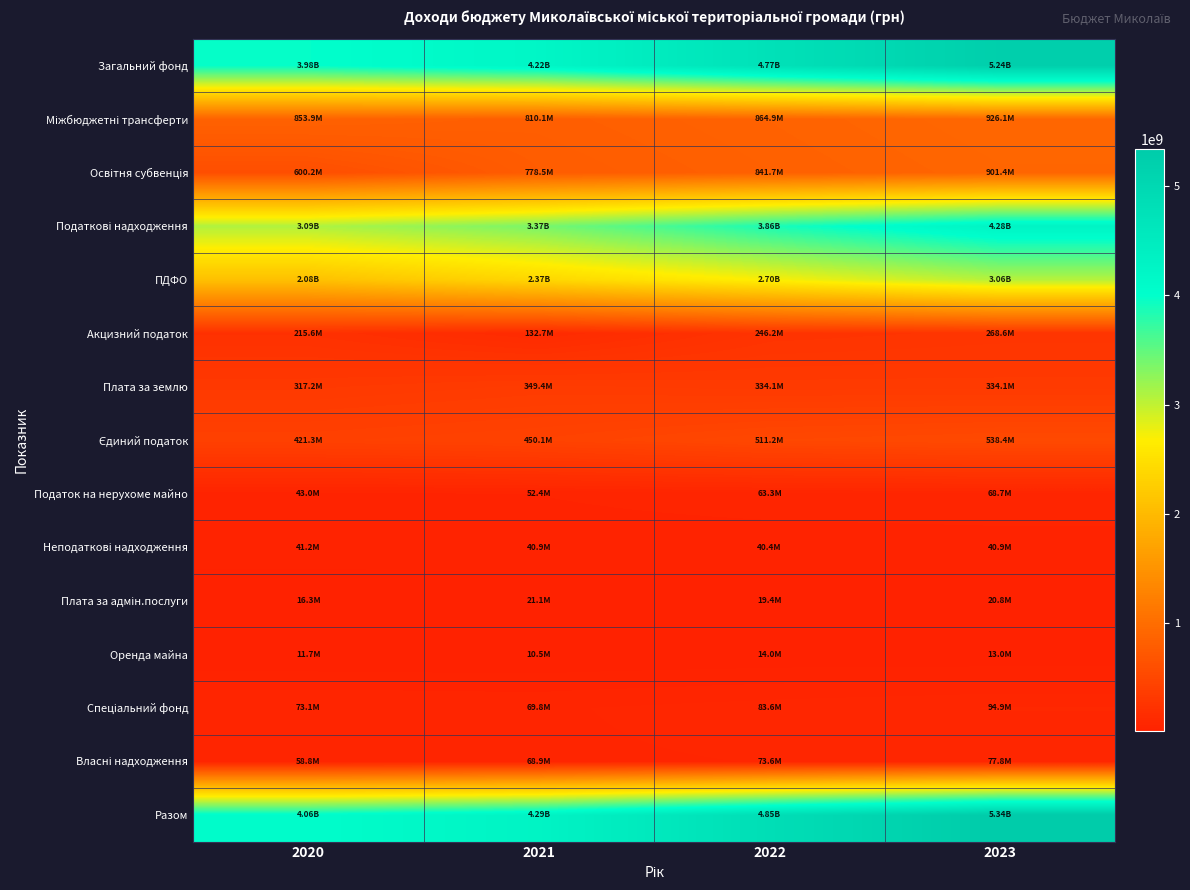

Which has a higher value, 2021 or 2022?

2022